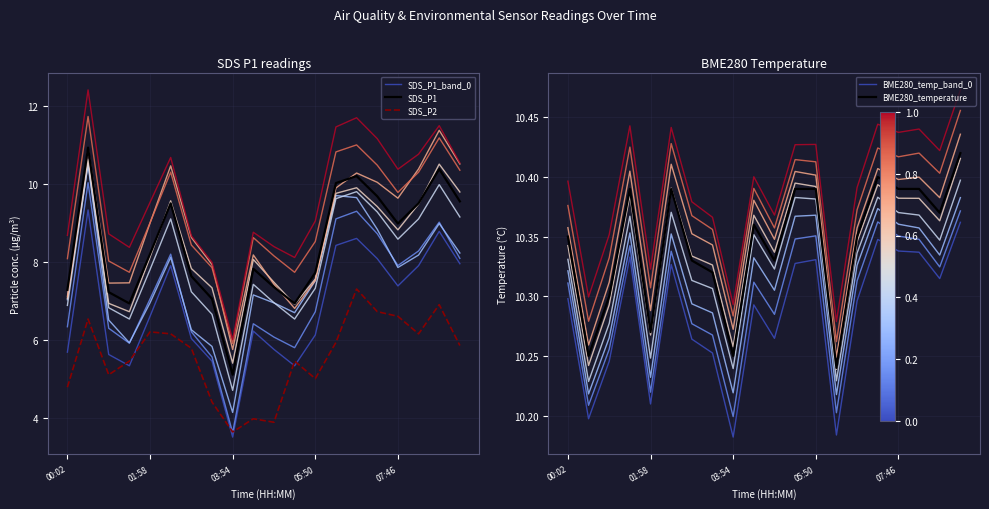

Which category has the lowest value in the SDS_P1_band_0 series?

03:54